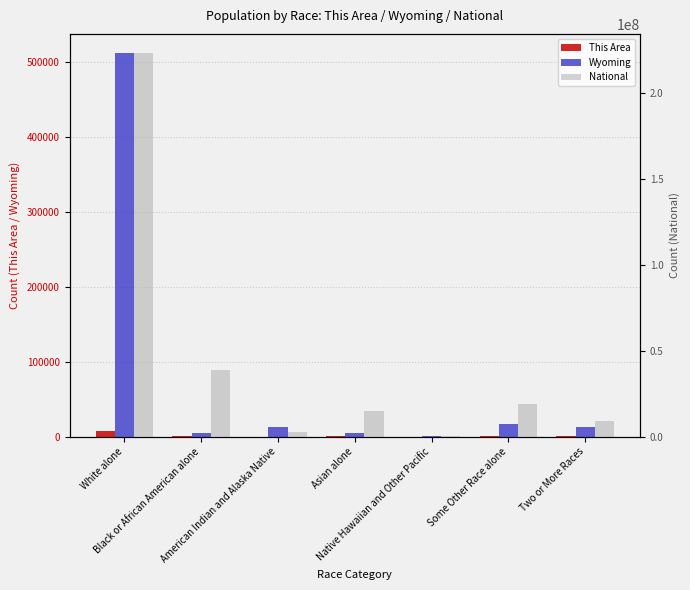

Reading left to right, list all the values displayed in this chart.

This Area: White alone=7348	Black or African American alone=137	American Indian and Alaska Native=52	Asian alone=82	Native Hawaiian and Other Pacific=10	Some Other Race alone=158	Two or More Races=164
Wyoming: White alone=511279	Black or African American alone=4748	American Indian and Alaska Native=13336	Asian alone=4426	Native Hawaiian and Other Pacific=427	Some Other Race alone=17049	Two or More Races=12361
National: White alone=223553265	Black or African American alone=38929319	American Indian and Alaska Native=2932248	Asian alone=14674252	Native Hawaiian and Other Pacific=540013	Some Other Race alone=19107368	Two or More Races=9009073